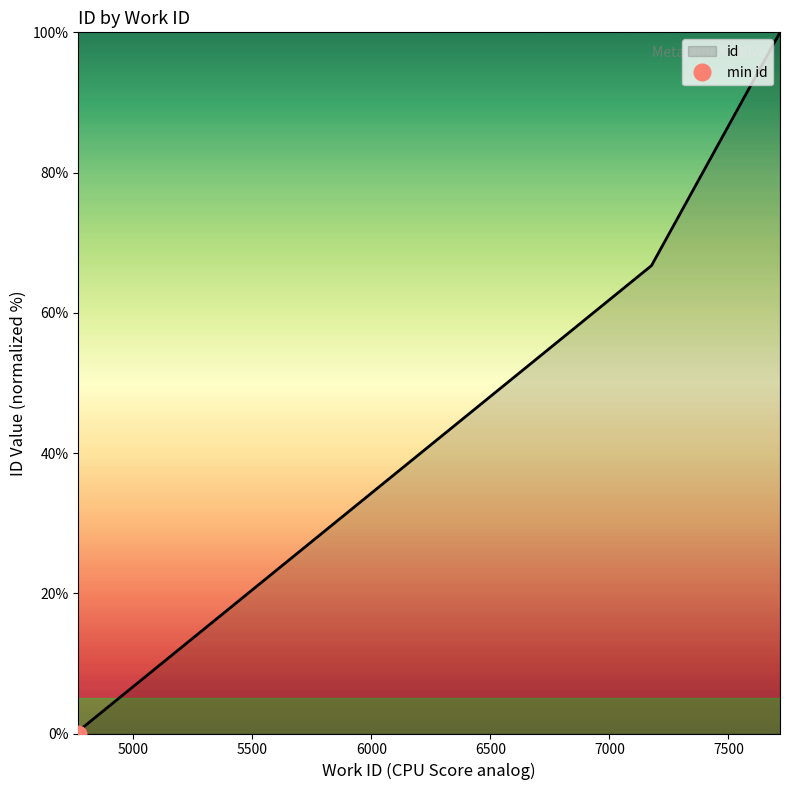

Reading right to left, list all the values displayed in this chart.

7717=100.0	7177=66.7	4779=0.6	4768=0.5	4768=0.4	4768=0.4	4768=0.2	4768=0.2	4768=0.0	4768=0.0